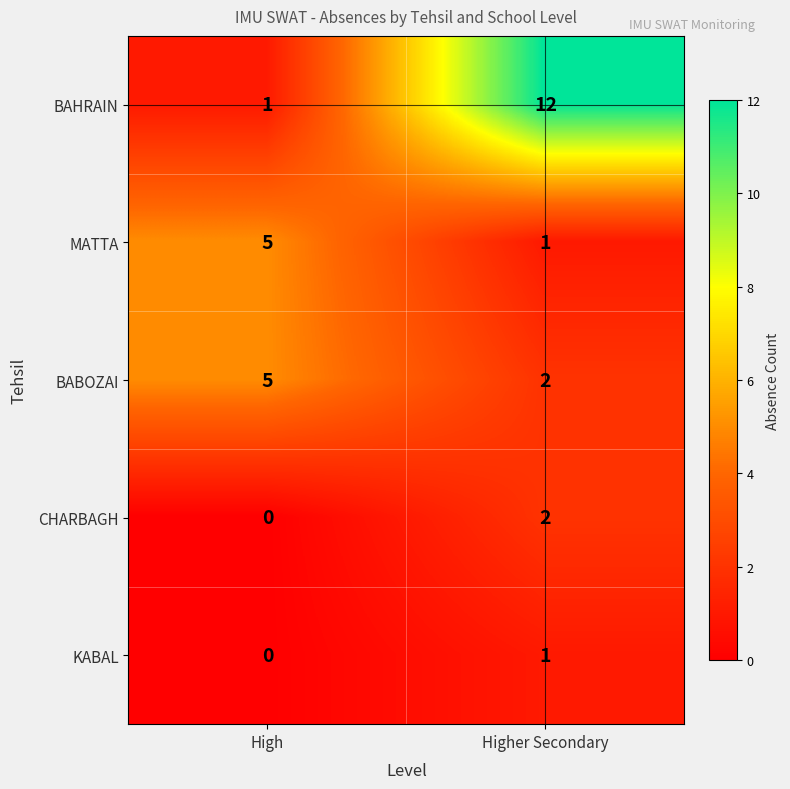

What is the total value across all series at Higher Secondary?

18